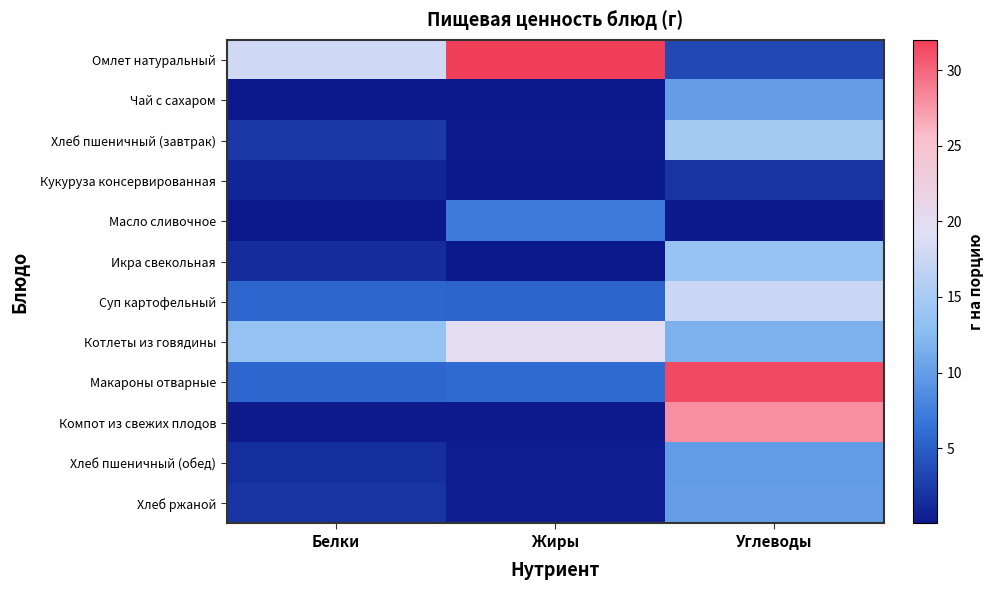

Reading right to left, list all the values displayed in this chart.

Омлет натуральный: Углеводы=3.4	Жиры=32.0	Белки=18.0
Чай с сахаром: Углеводы=10.0	Жиры=0.0	Белки=0.1
Хлеб пшеничный (завтрак): Углеводы=14.8	Жиры=0.2	Белки=2.3
Кукуруза консервированная: Углеводы=1.9	Жиры=0.1	Белки=1.0
Масло сливочное: Углеводы=0.1	Жиры=7.2	Белки=0.1
Икра свекольная: Углеводы=13.7	Жиры=0.1	Белки=1.4
Суп картофельный: Углеводы=17.5	Жиры=5.4	Белки=5.6
Котлеты из говядины: Углеводы=11.7	Жиры=19.8	Белки=13.5
Макароны отварные: Углеводы=31.5	Жиры=6.0	Белки=5.6
Компот из свежих плодов: Углеводы=27.9	Жиры=0.2	Белки=0.2
Хлеб пшеничный (обед): Углеводы=9.8	Жиры=0.4	Белки=1.5
Хлеб ржаной: Углеводы=10.0	Жиры=0.4	Белки=2.0